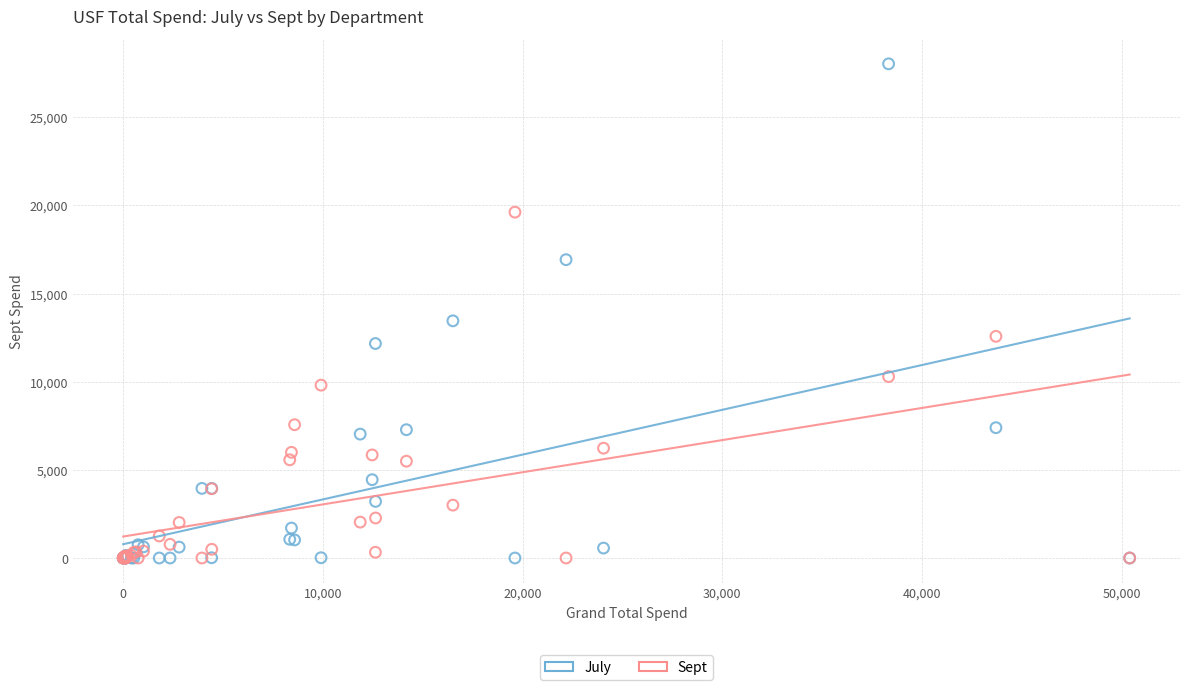

Across all series, what Y value is closest to 14018?

13455.3